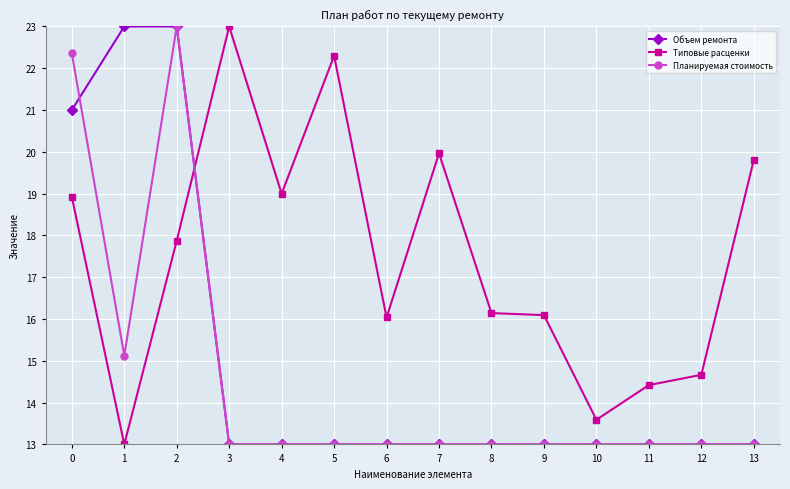

Is the value of Объем ремонта at 2 greater than the value of Планируемая стоимость at 8?

Yes